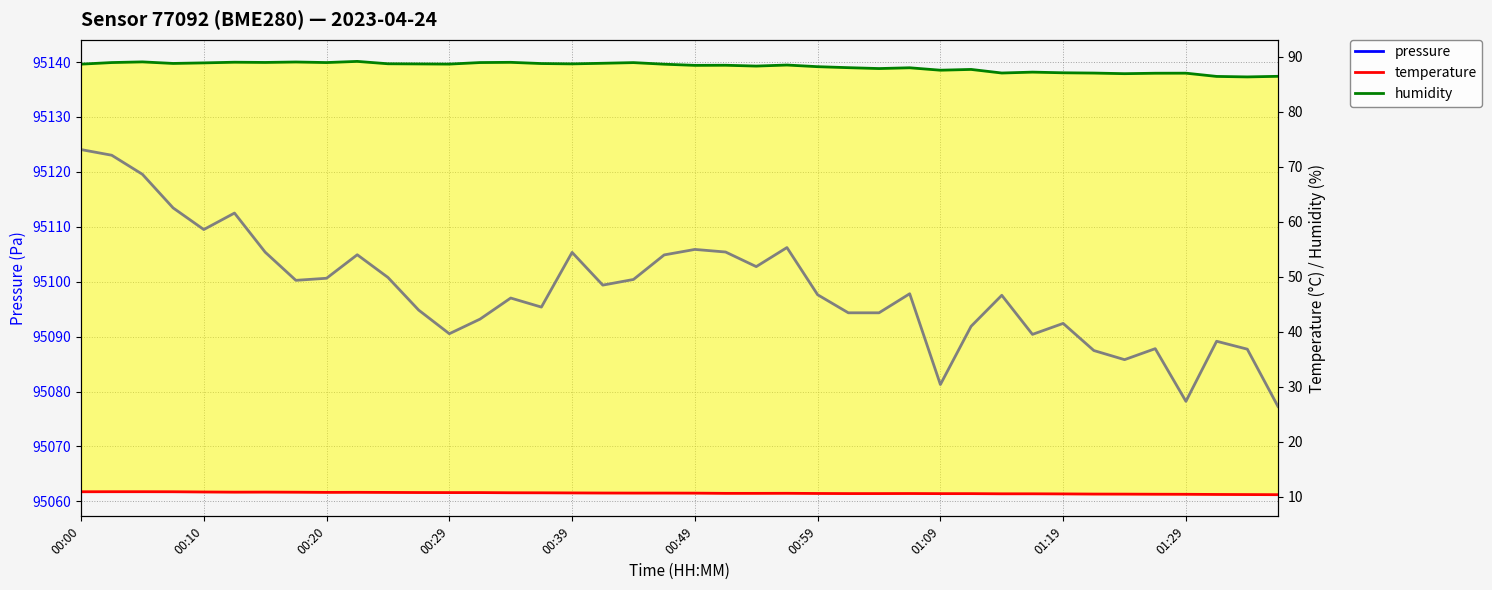

Where is temperature nearest to the value 10?

39